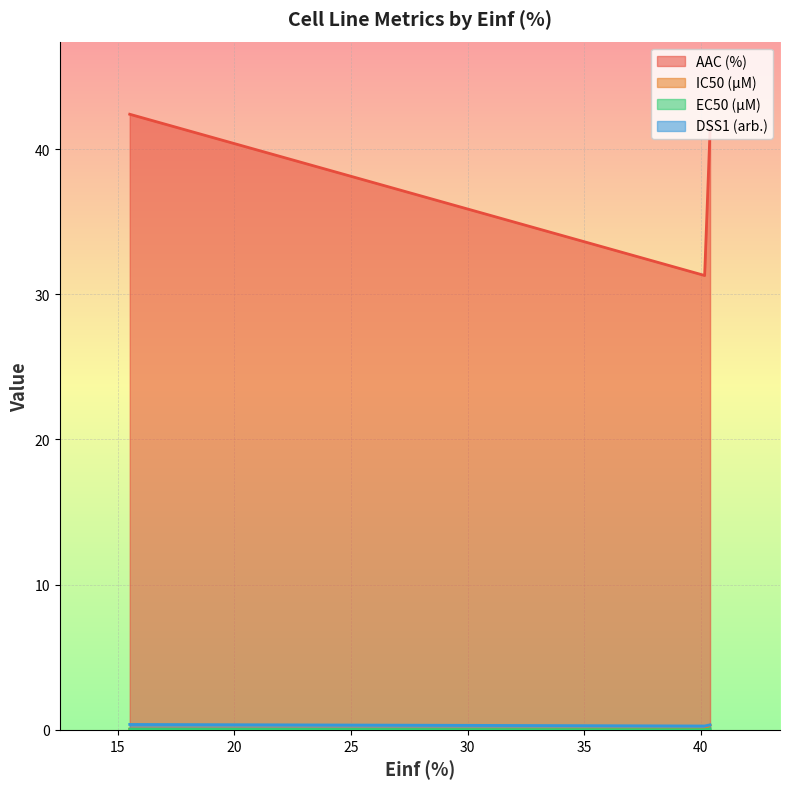

What is the highest value of the AAC (%) series?

42.4